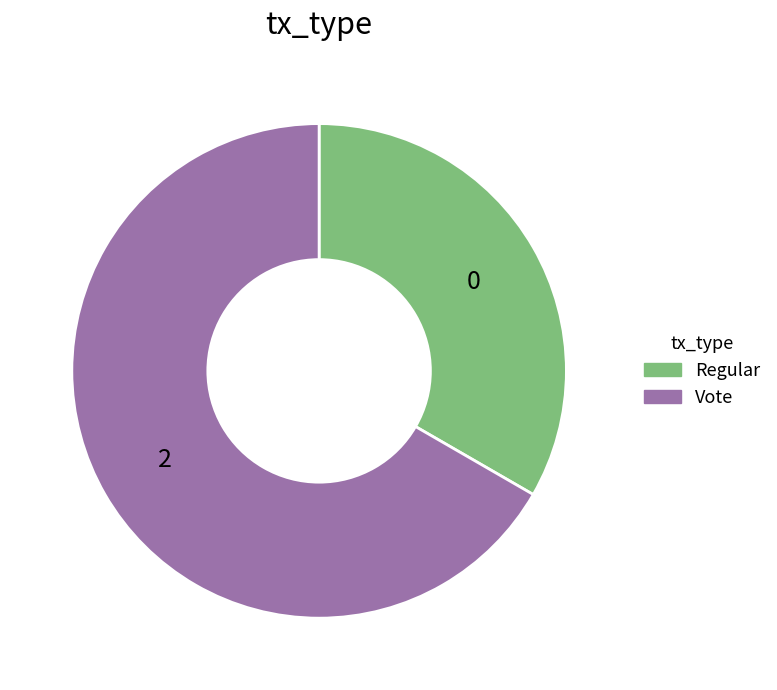

Which has a higher value, Regular or Vote?

Vote